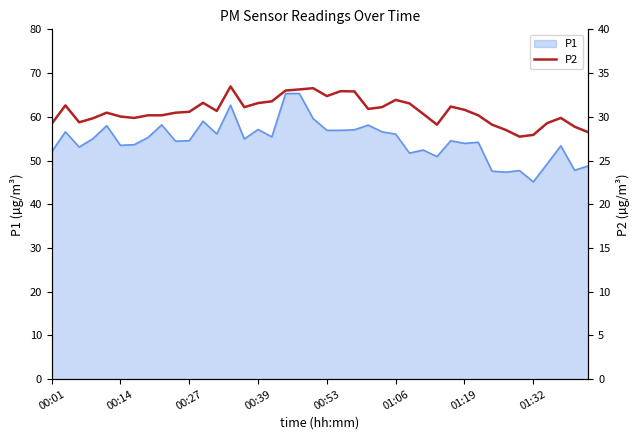

What is the ratio of the value at 01:06 to the value at 11?

1.0